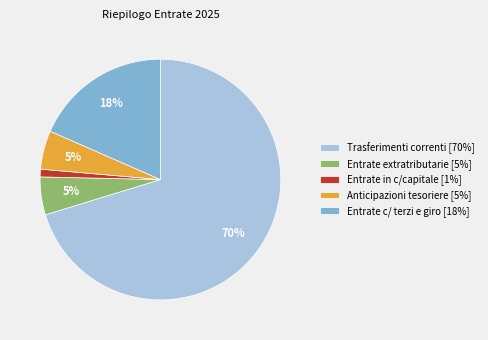

Which has a higher value, Entrate c/ terzi e giro [18%] or Entrate extratributarie [5%]?

Entrate c/ terzi e giro [18%]